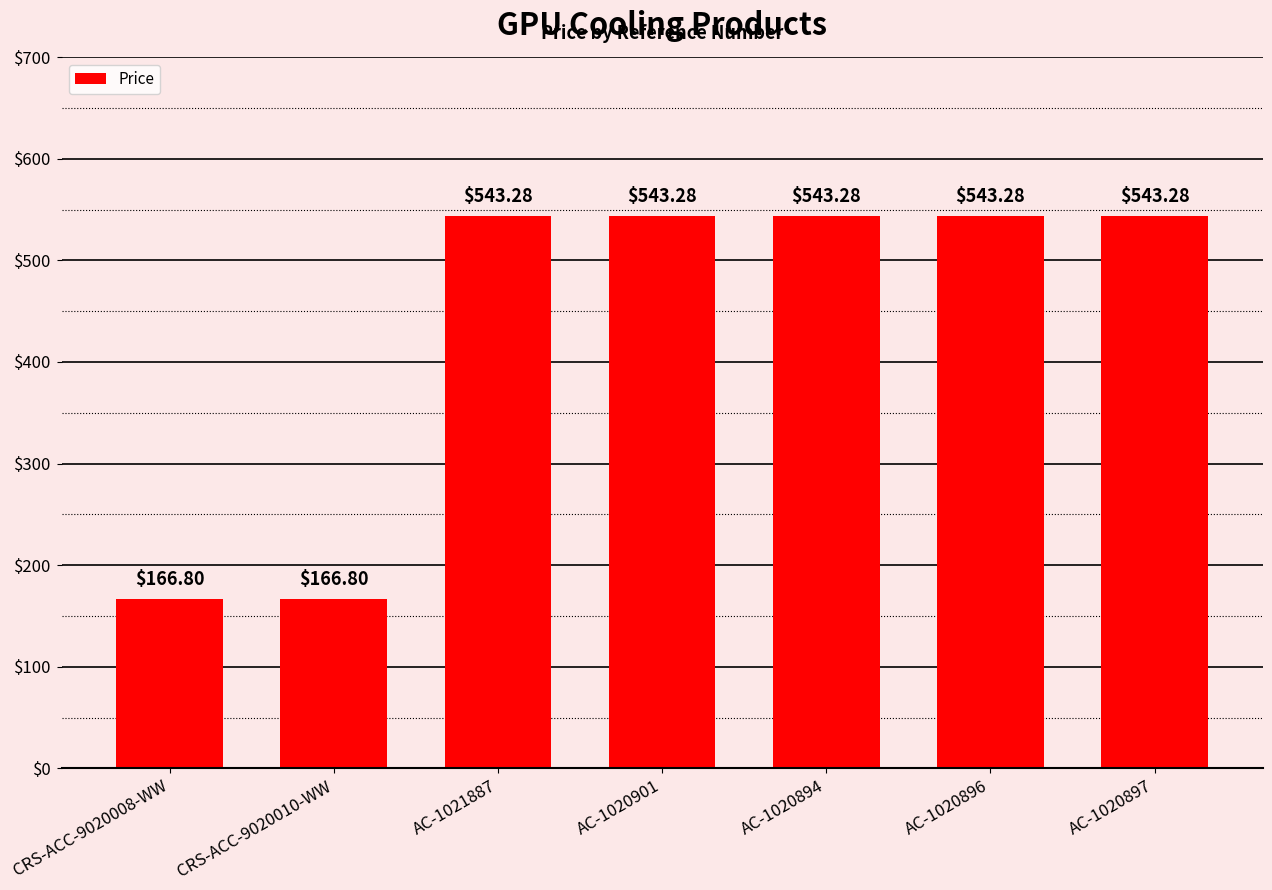

What is the change in value from CRS-ACC-9020008-WW to AC-1020901?

+376.5